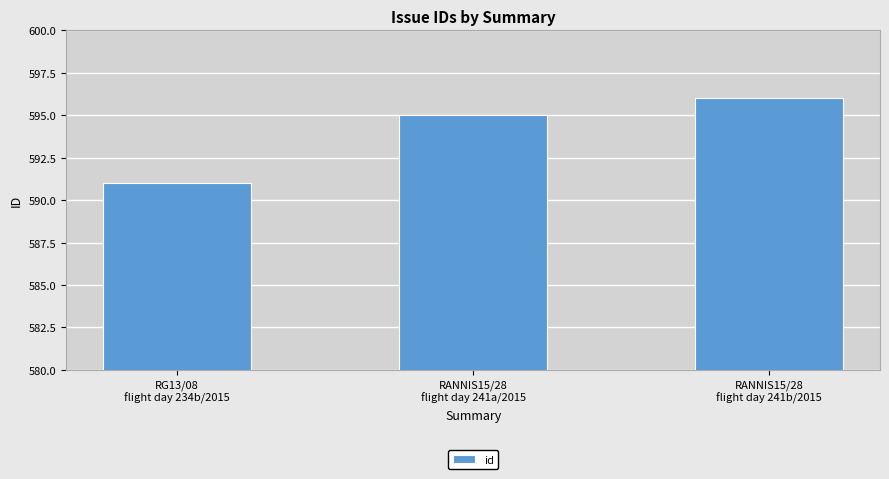

What is the sum of all values?

1782